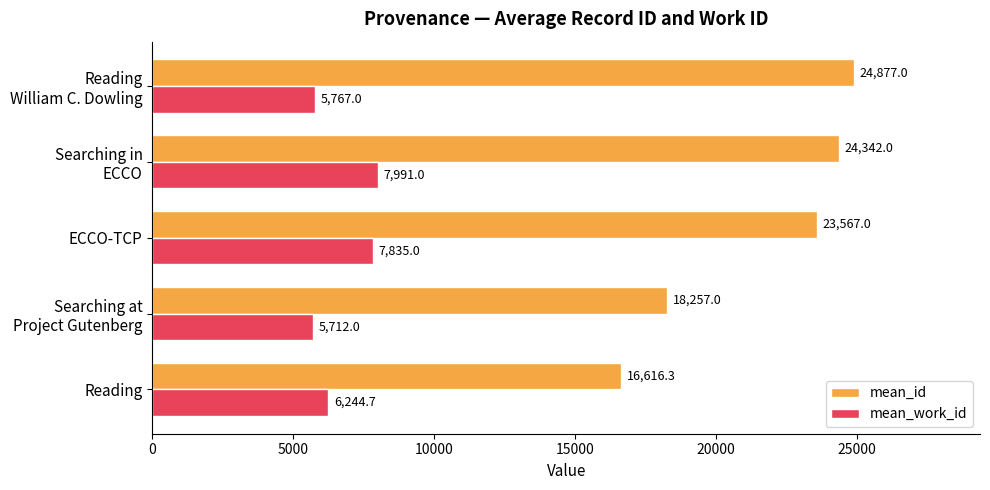

Which series has the largest range (max minus min)?

mean_id